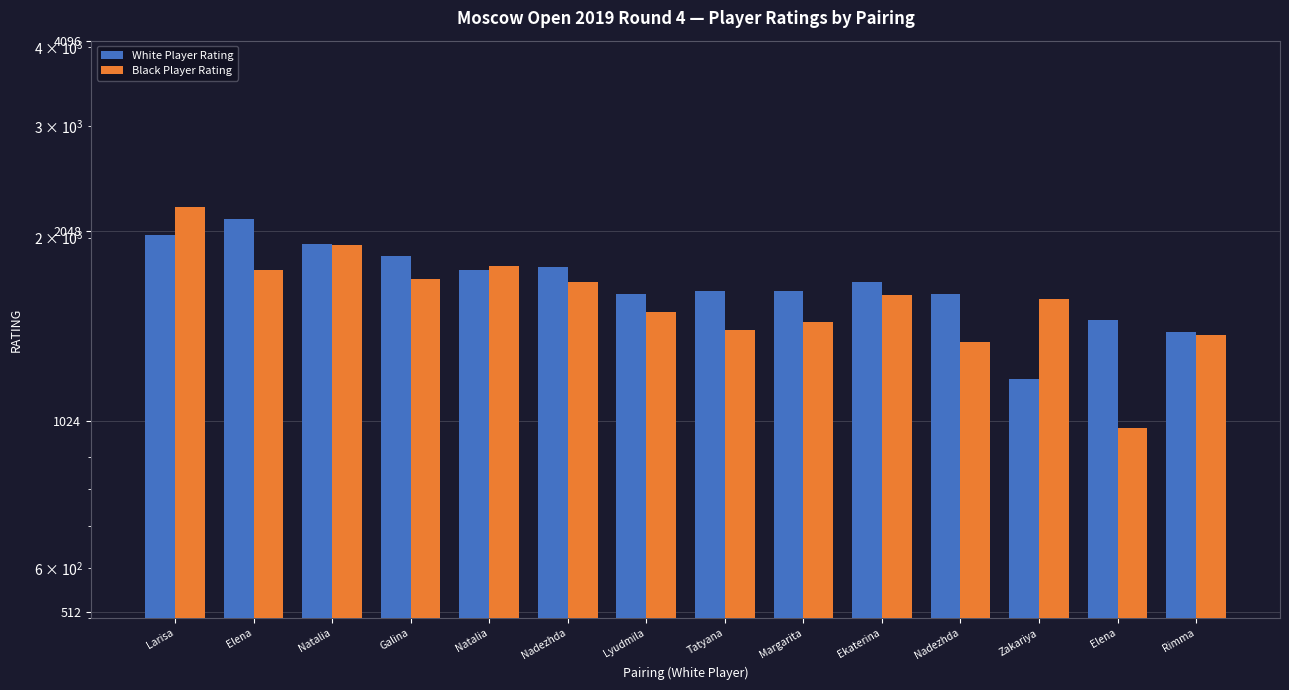

True or false: Black Player Rating has a value of 2328 at Elena.

False